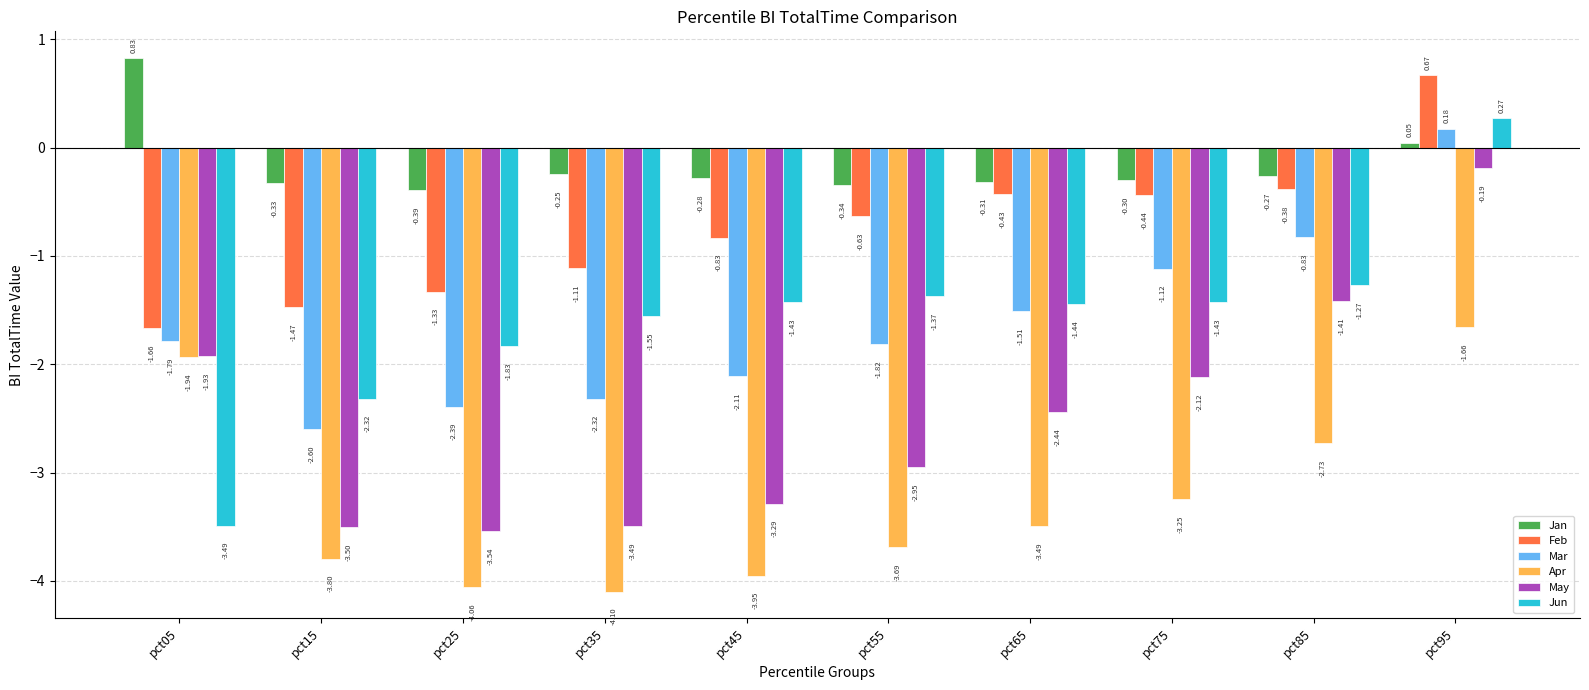

Is the value of Mar at pct35 greater than the value of May at pct15?

Yes